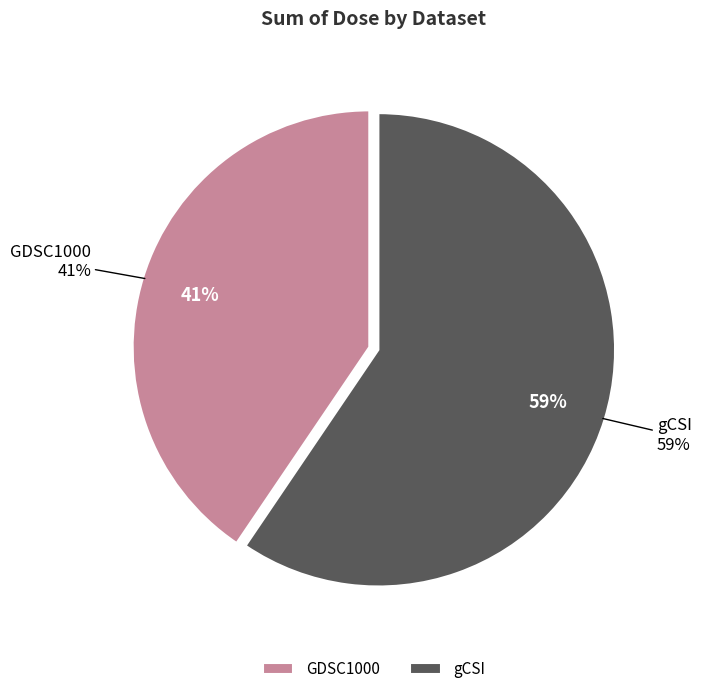

Is it true that gCSI 0.037125 is 9% of the pie?

False